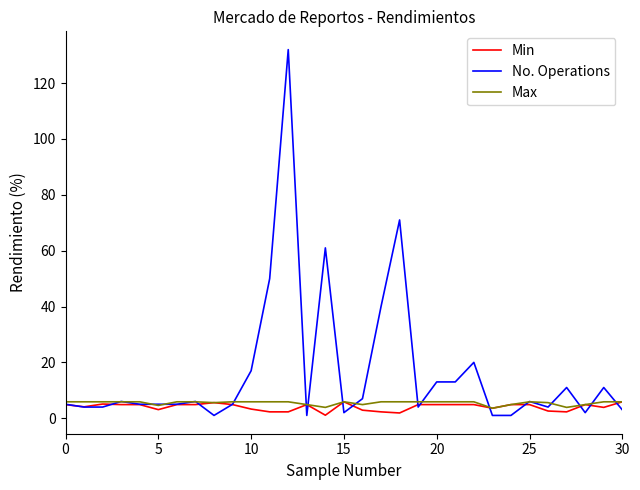

Which series has the widest spread of values?

No. Operations